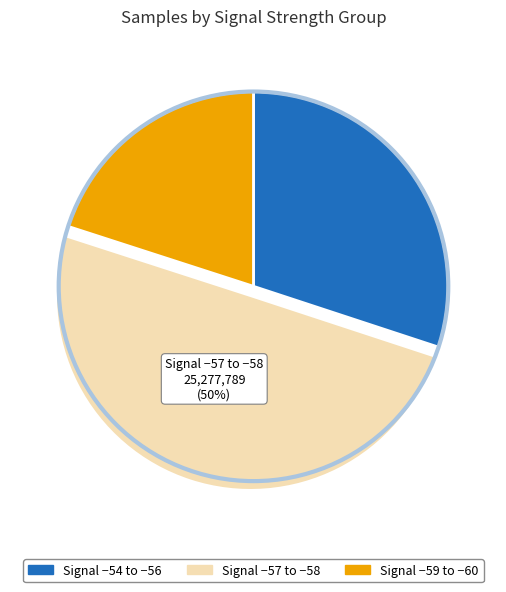

To the nearest percent, what is the difference between the largest and smallest slice percentages?

30%